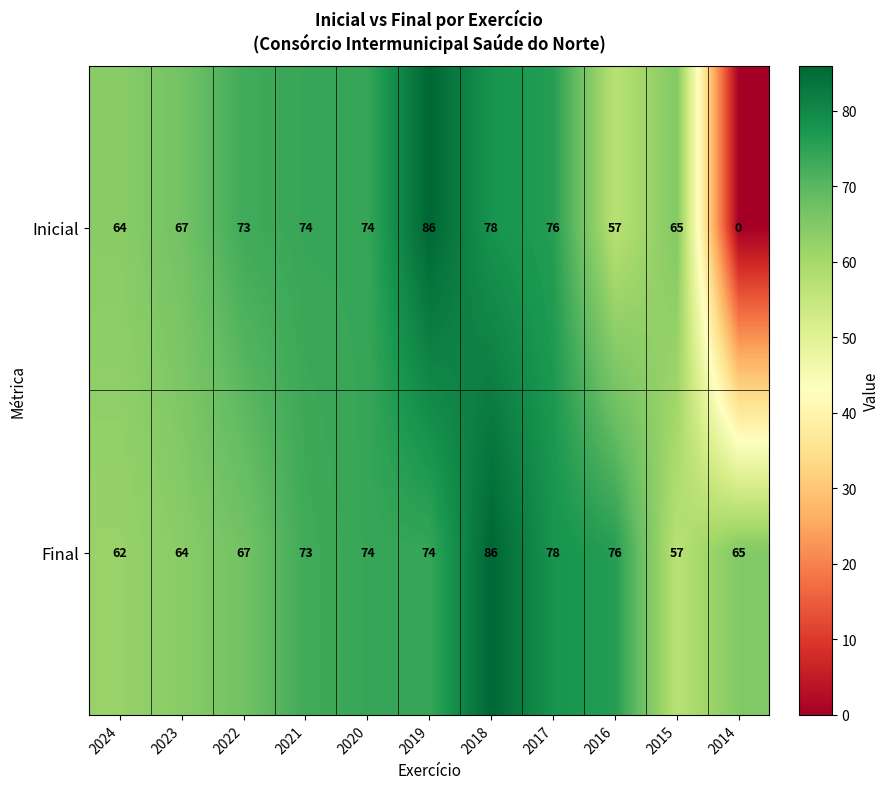

Rank the series by their average value, from highest to lowest.

Final, Inicial